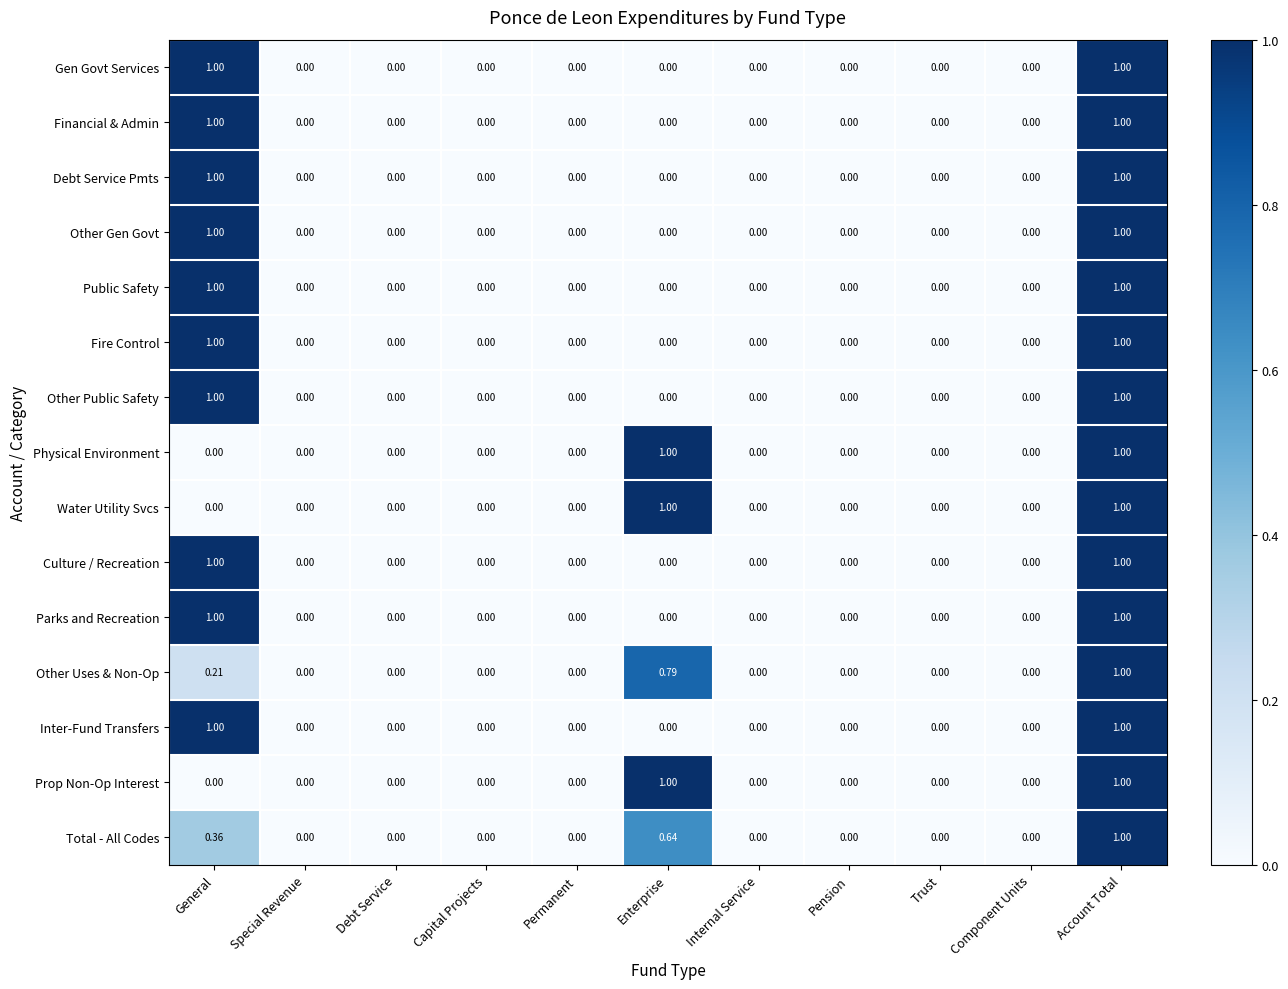

Is the value of Other Public Safety at Permanent greater than the value of Gen Govt Services at Account Total?

No